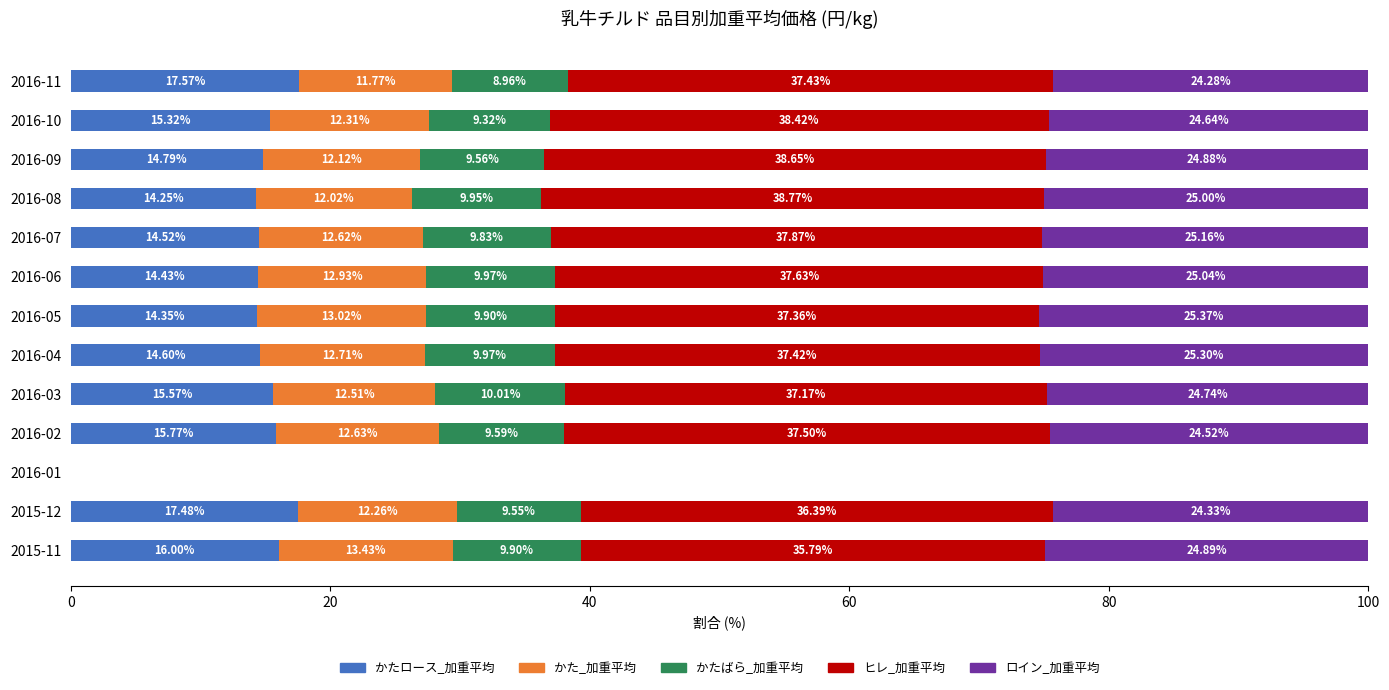

What is the sum of the かたロース_加重平均 values at 2016-02 and 2016-04?

30.4